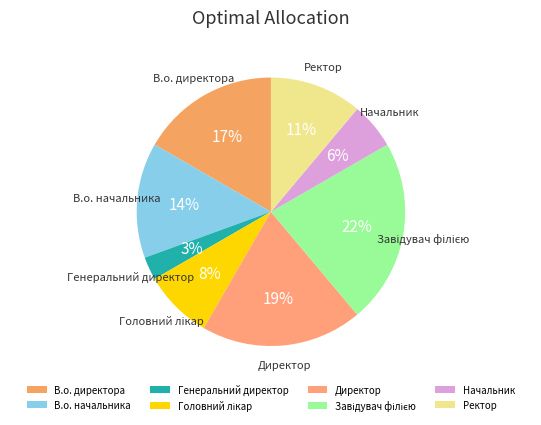

How many slices are in this pie chart?

8